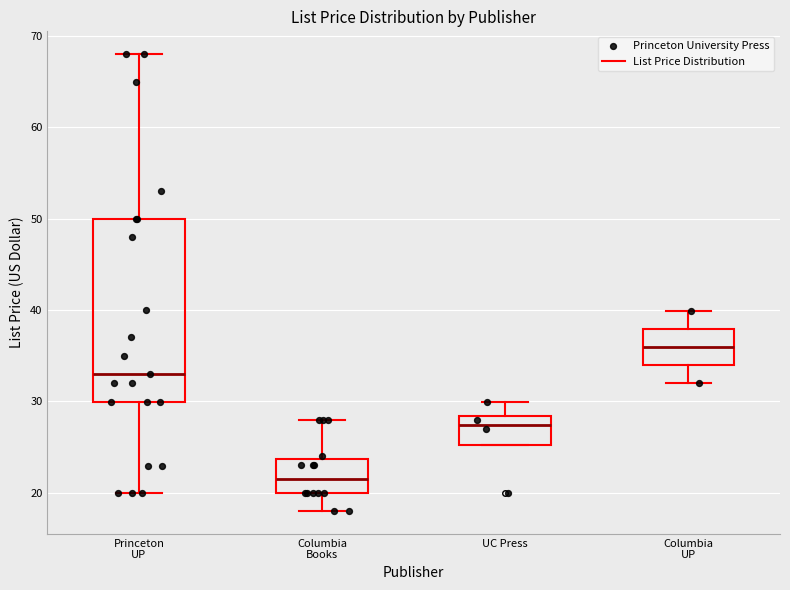

Which box has the lowest median line?

Columbia Books